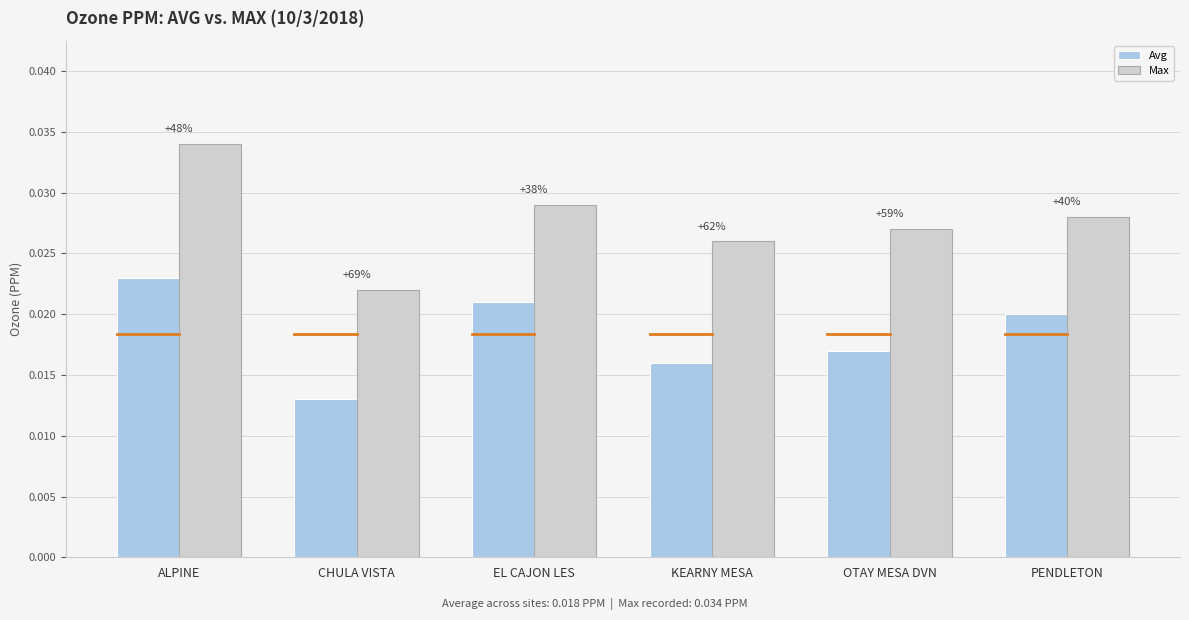

What is the sum of the Max values at ALPINE and KEARNY MESA?

0.1